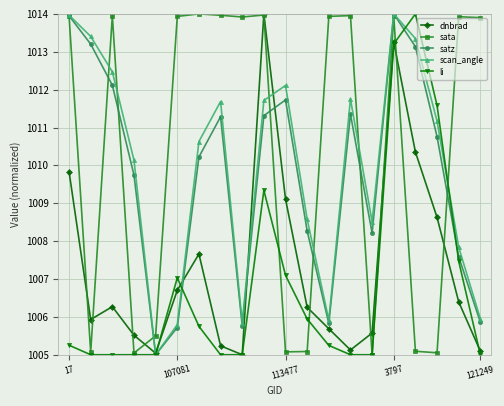

At how many categories does at least one series exceed 1009?

17